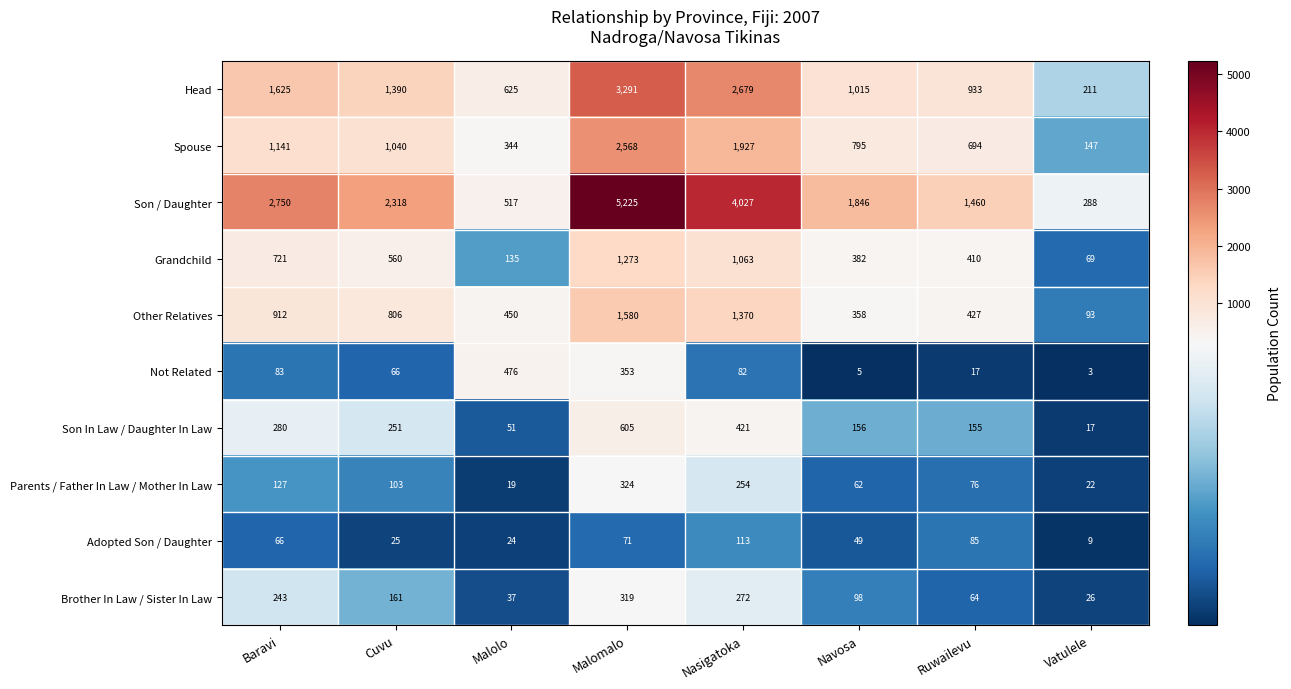

What is the sum of all Son / Daughter values?

18431